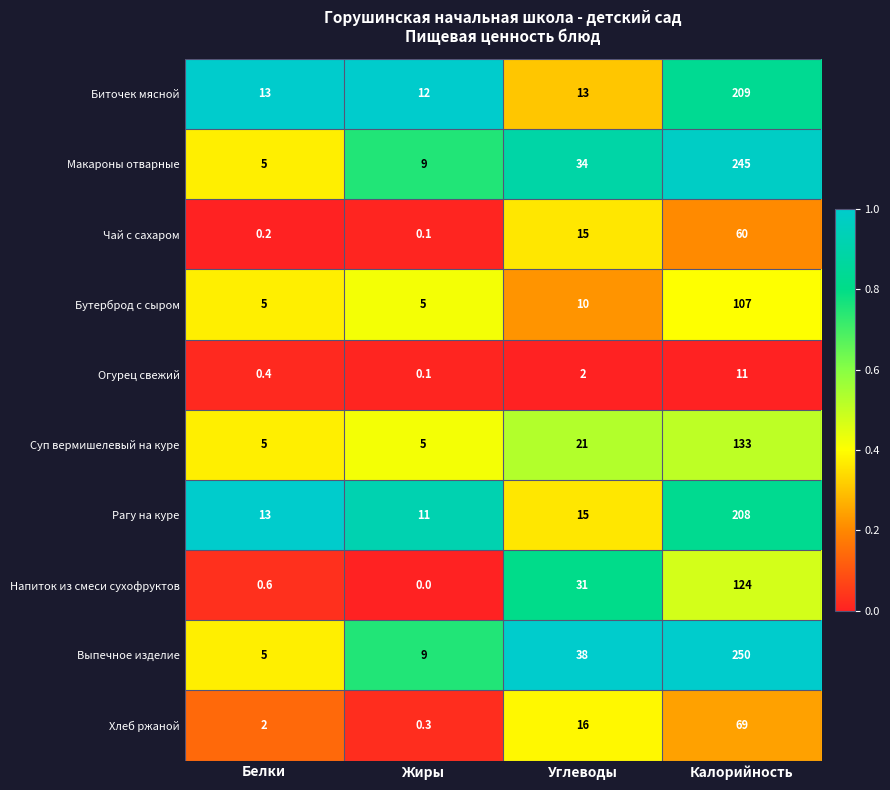

Where is Бутерброд с сыром nearest to the value 56?

Углеводы